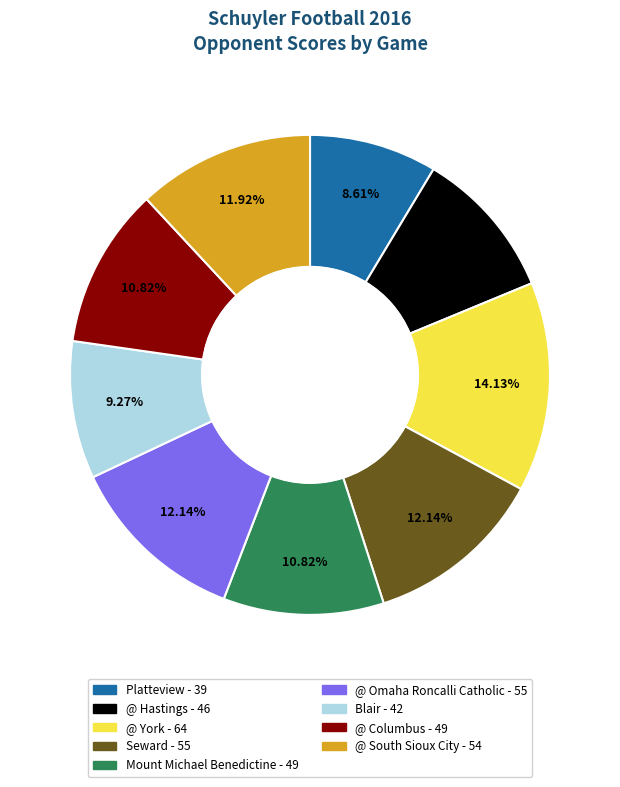

How many segments does this pie chart have?

9